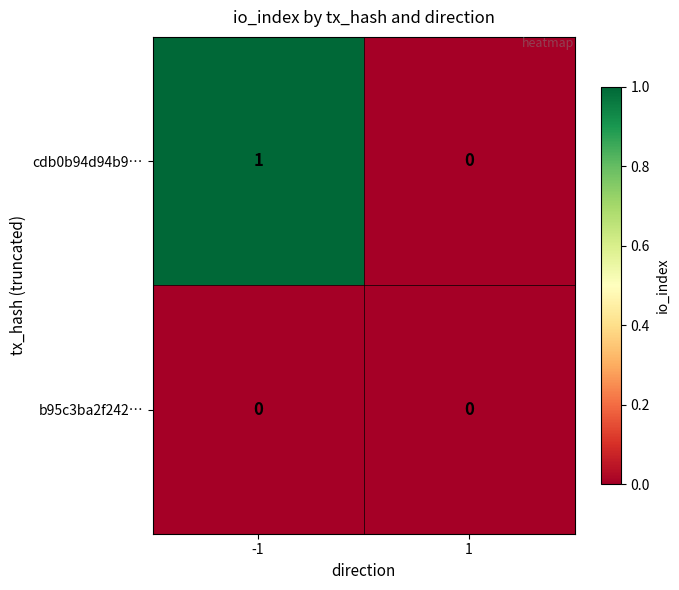

Which series has the largest total across all categories?

cdb0b94d94b9…